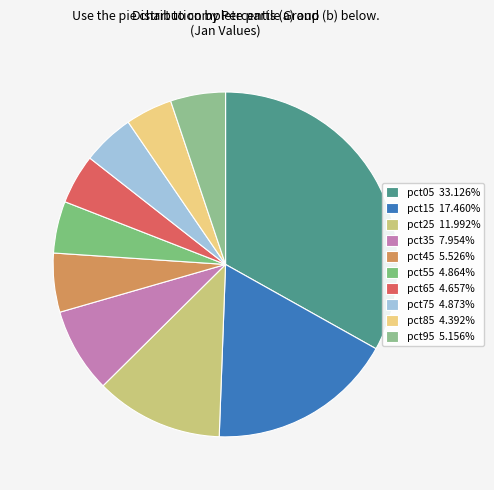

Which slice is the largest?

pct05